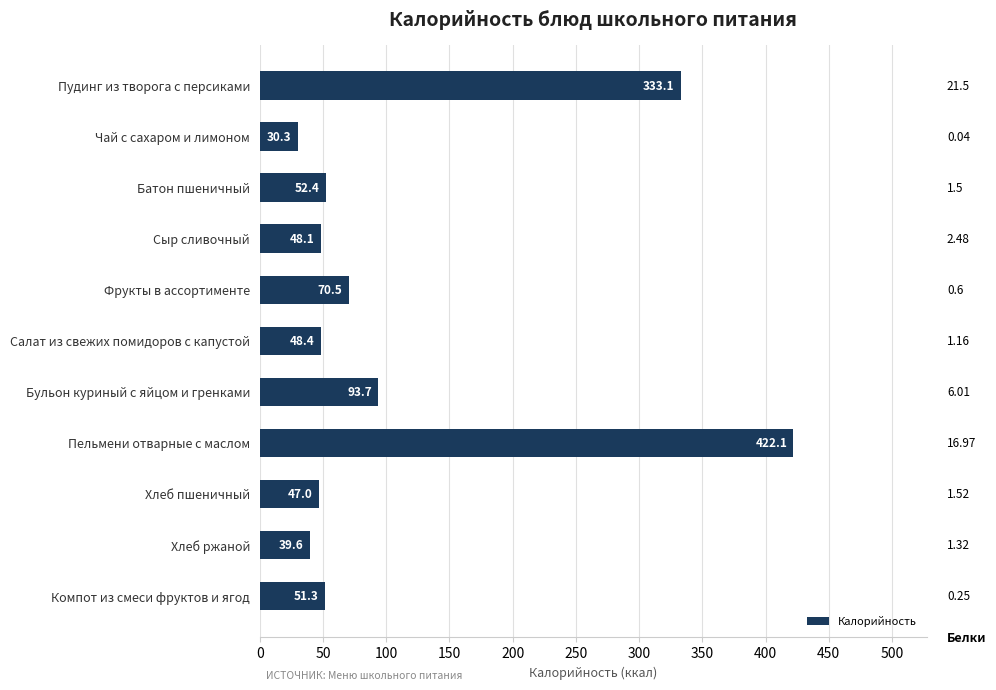

What is the average value?

112.4